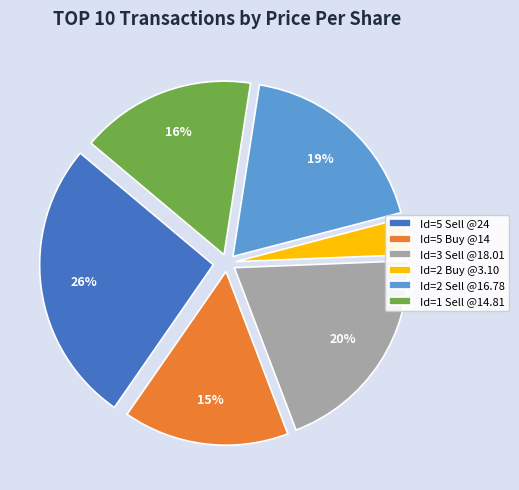

Which has a higher value, Id=5 Buy @14 or Id=1 Sell @14.81?

Id=1 Sell @14.81